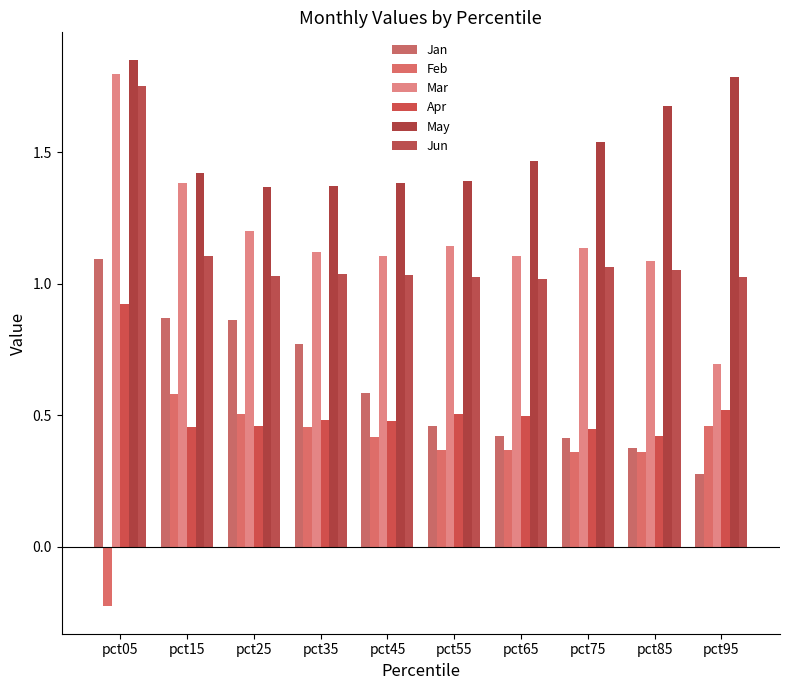

Reading left to right, what are all the values shown in this chart?

Jan: 1.1	0.9	0.9	0.8	0.6	0.5	0.4	0.4	0.4	0.3
Feb: -0.2	0.6	0.5	0.5	0.4	0.4	0.4	0.4	0.4	0.5
Mar: 1.8	1.4	1.2	1.1	1.1	1.1	1.1	1.1	1.1	0.7
Apr: 0.9	0.5	0.5	0.5	0.5	0.5	0.5	0.4	0.4	0.5
May: 1.9	1.4	1.4	1.4	1.4	1.4	1.5	1.5	1.7	1.8
Jun: 1.8	1.1	1.0	1.0	1.0	1.0	1.0	1.1	1.1	1.0